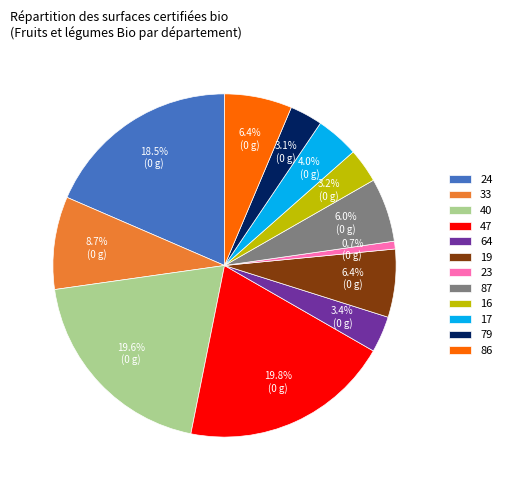

Does 47 represent more than half of the total?

No